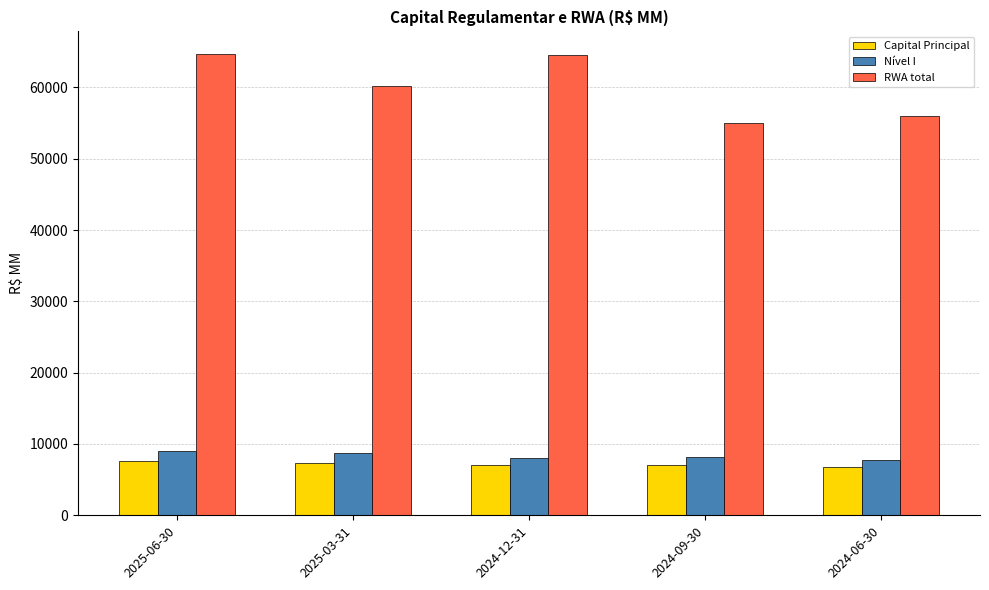

What is the spread (max minus min) of values at 2024-09-30?

47944.7